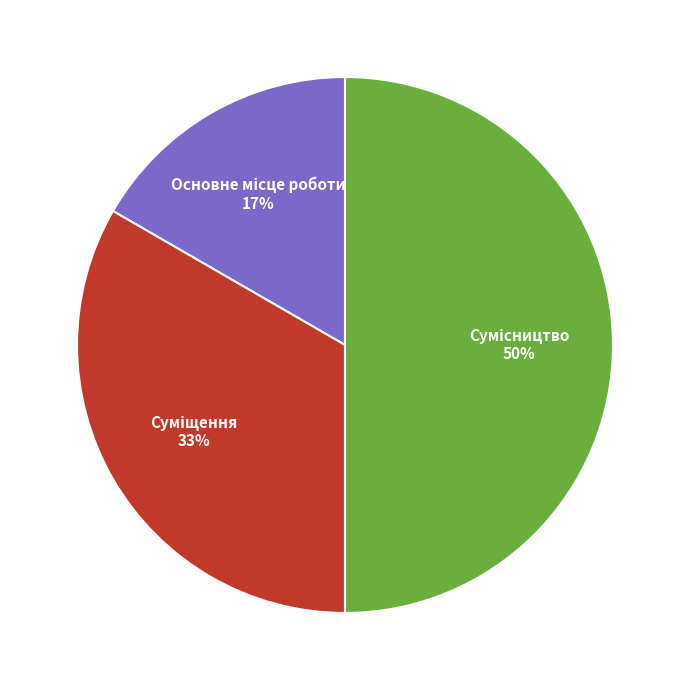

To the nearest percent, what is the average slice percentage?

33%